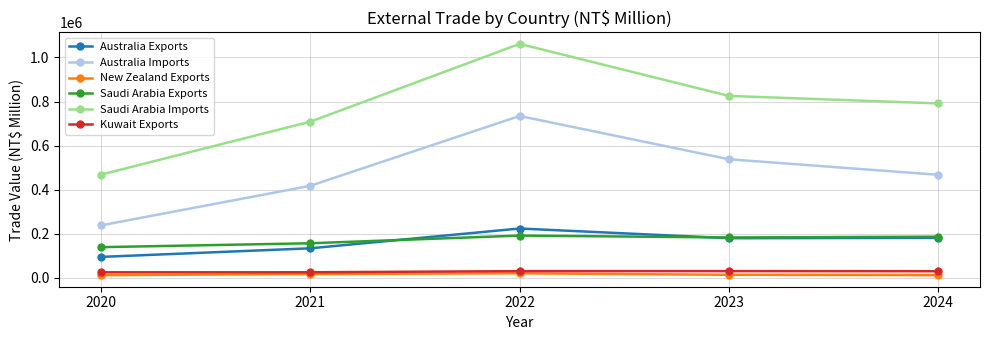

What are all the series names shown in the legend?

Australia Exports, Australia Imports, New Zealand Exports, Saudi Arabia Exports, Saudi Arabia Imports, Kuwait Exports